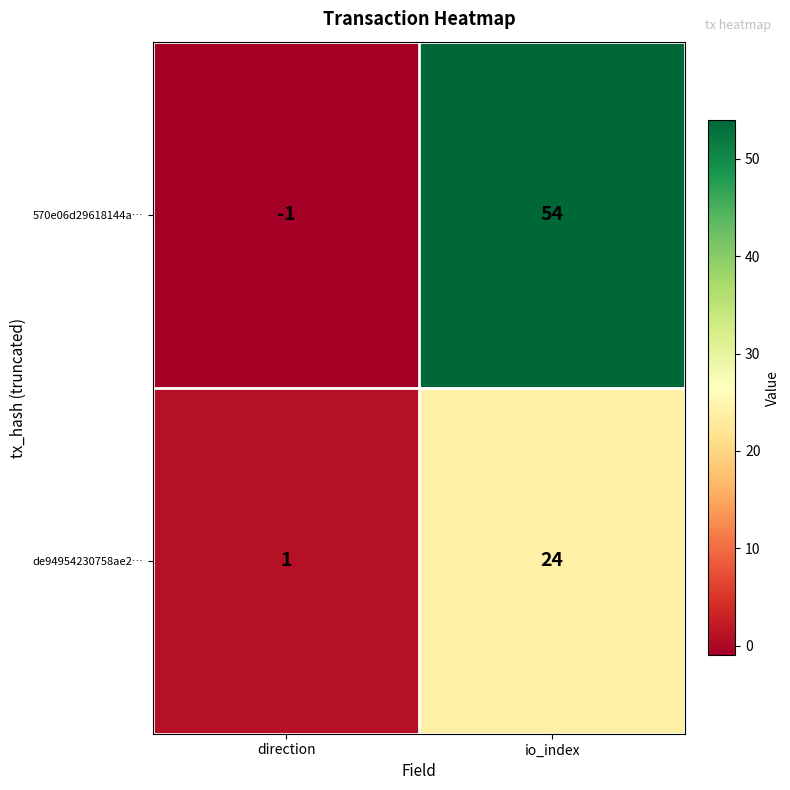

At which category does the chart reach its peak across all series?

io_index